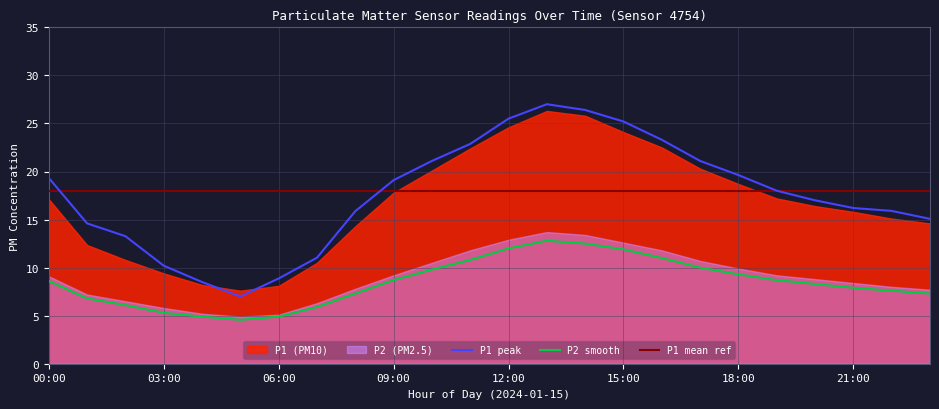

True or false: P2 smooth and P1 peak cross at least once.

False